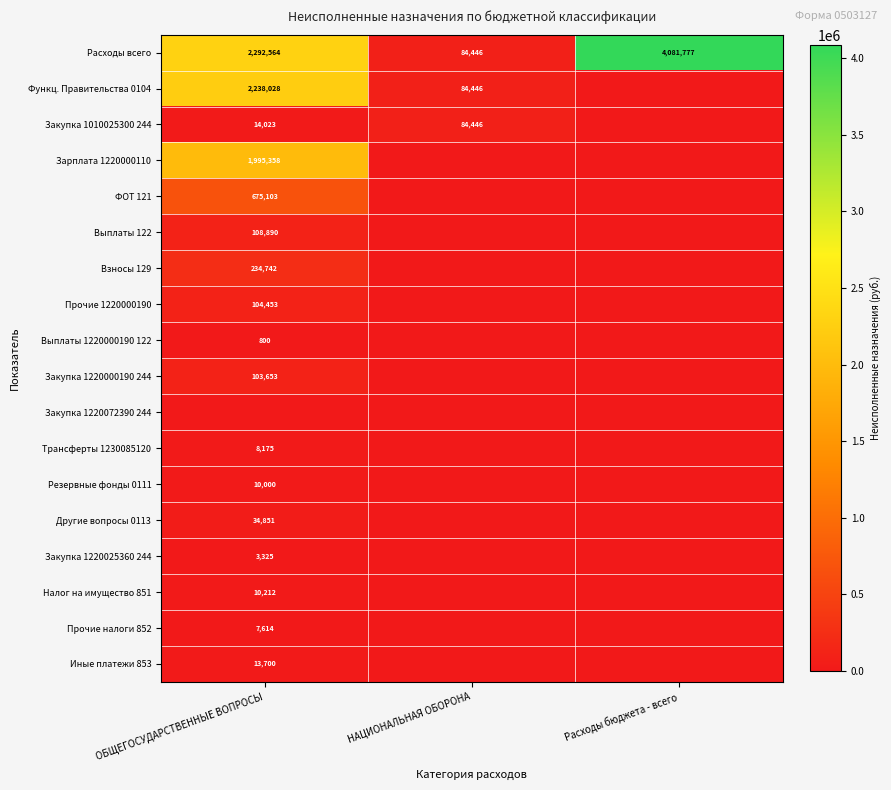

Which has a higher value, ОБЩЕГОСУДАРСТВЕННЫЕ ВОПРОСЫ or Расходы бюджета - всего?

Расходы бюджета - всего